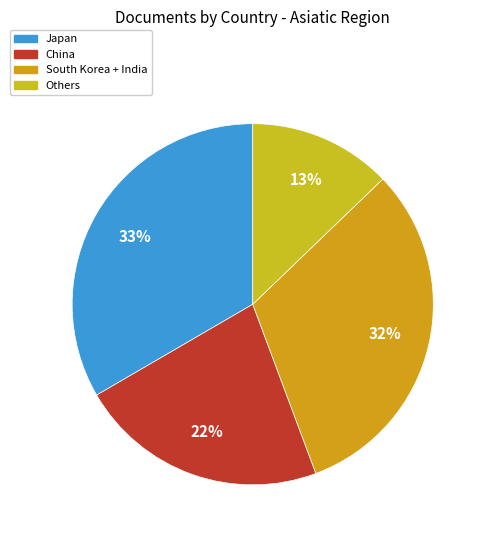

How many slices are in this pie chart?

4